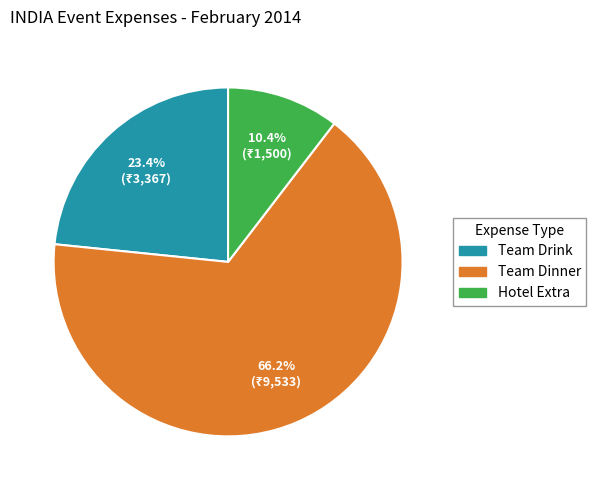

How many segments does this pie chart have?

3